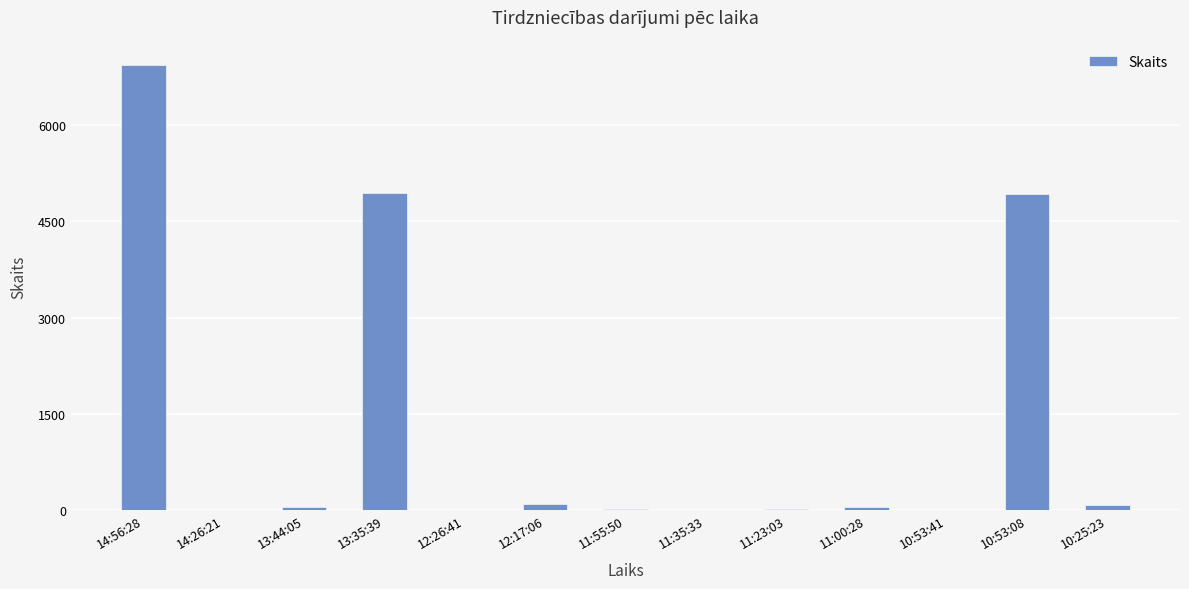

What is the sum of all values?

17159